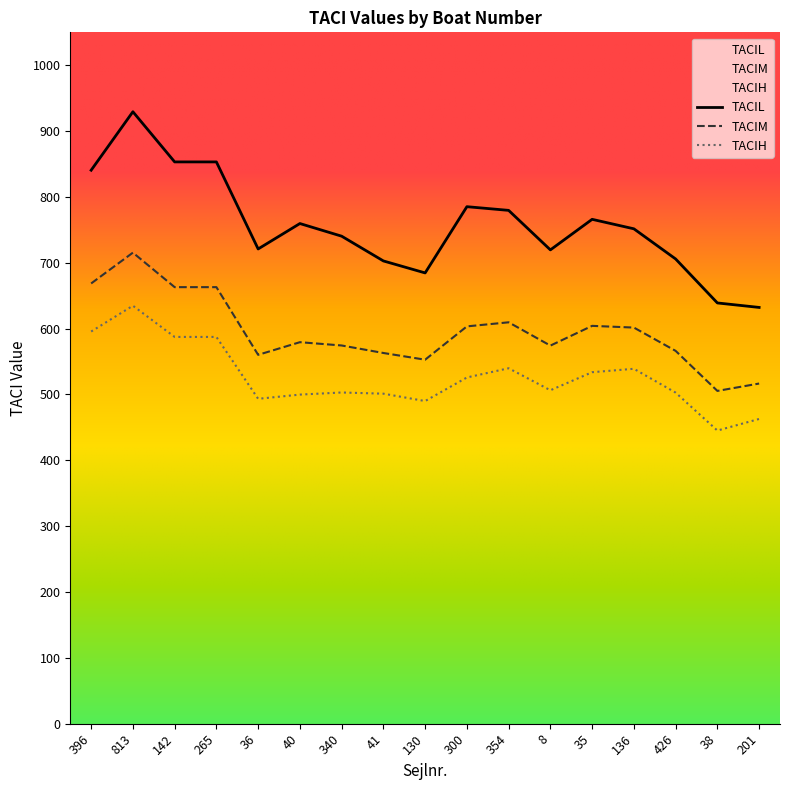

What is the value of the TACIH point at the 8th from the left?

501.2